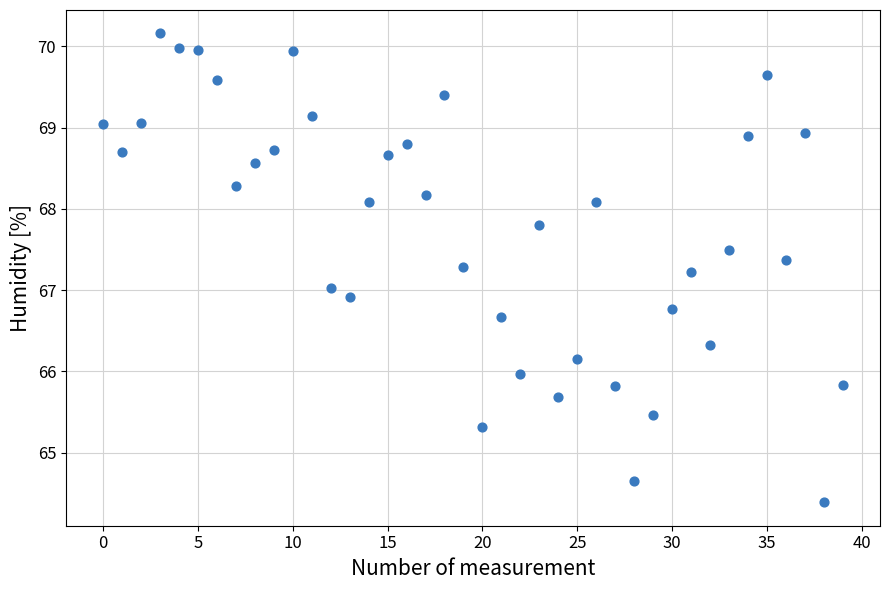

What is the range of Y values (max minus min)?

5.8